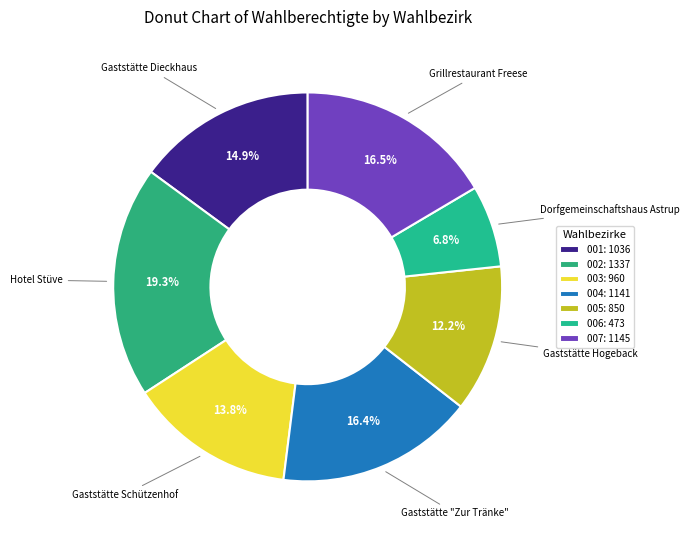

How many slices are in this pie chart?

7